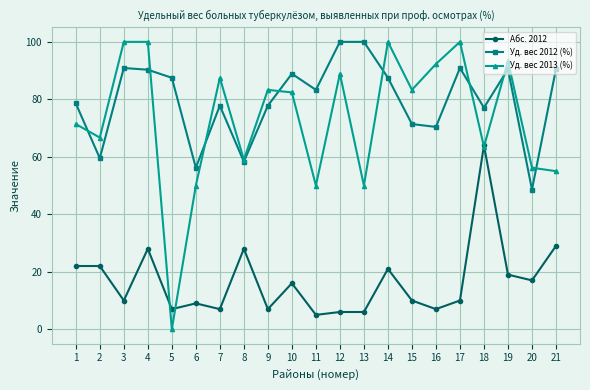

What is the spread (max minus min) of values at 20?

39.2